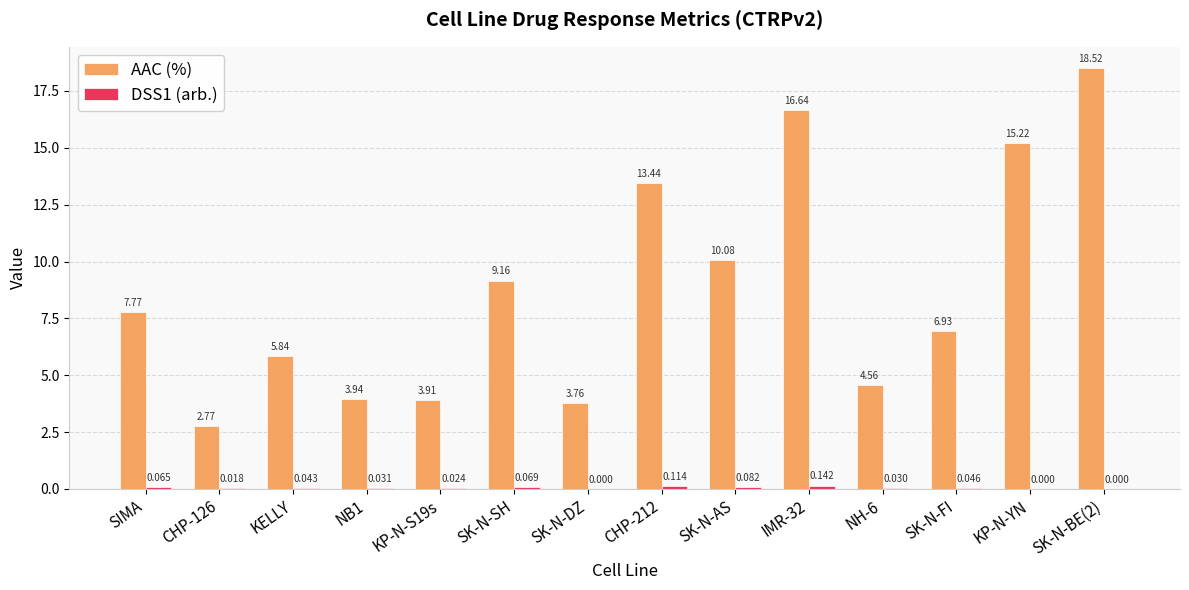

At which label is AAC (%) closest to 10?

SK-N-AS